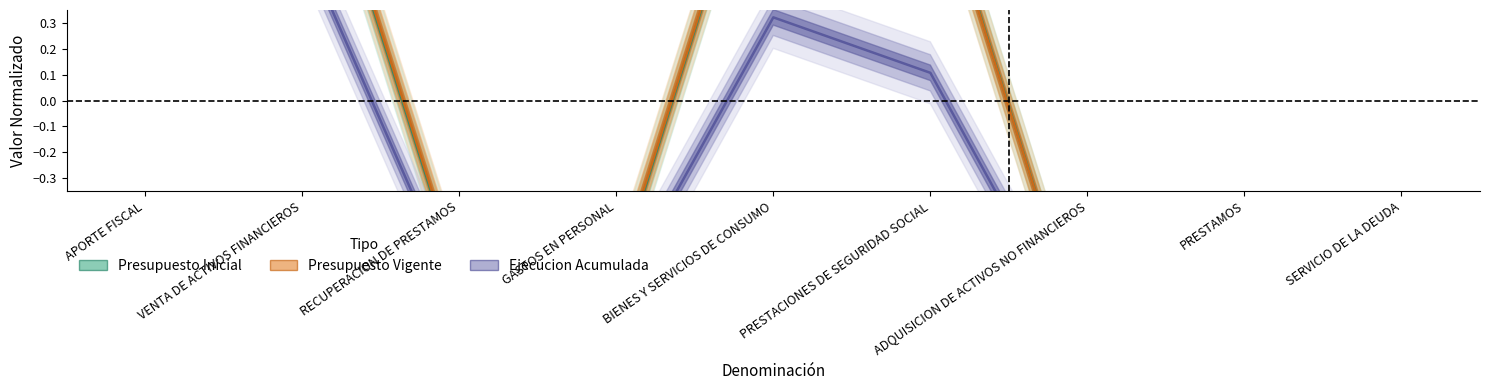

What is the highest value of the Ejecucion Acumulada series?

0.9